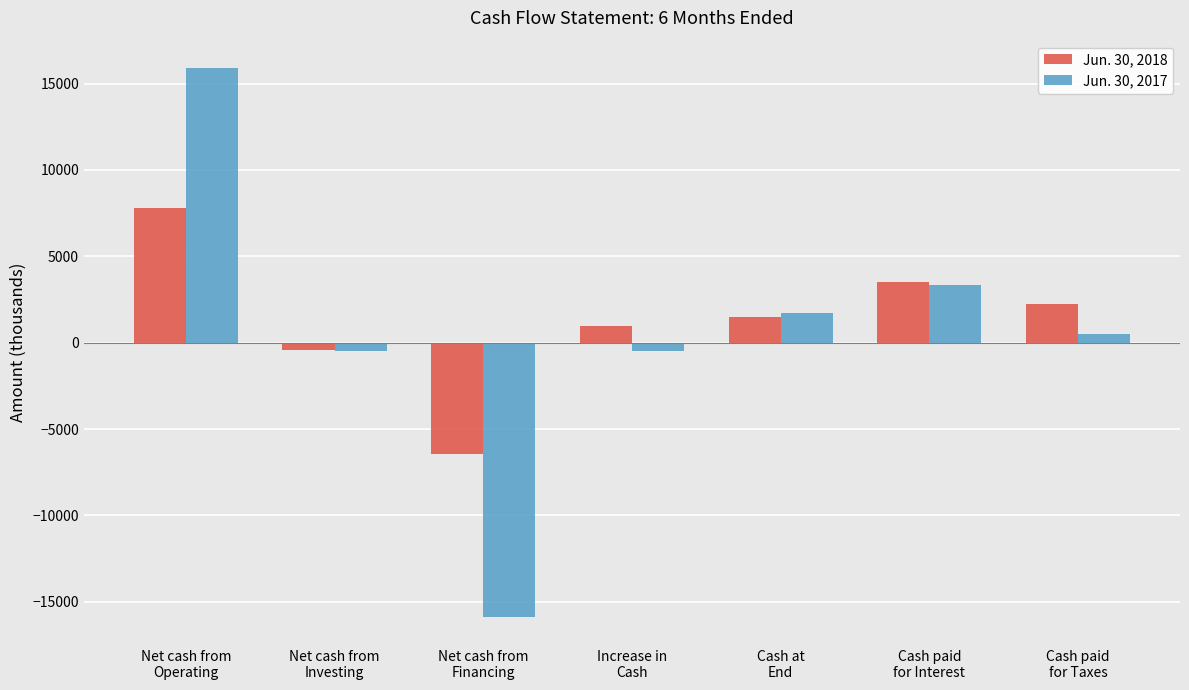

What is the total value across all series at Cash at
End?

3233